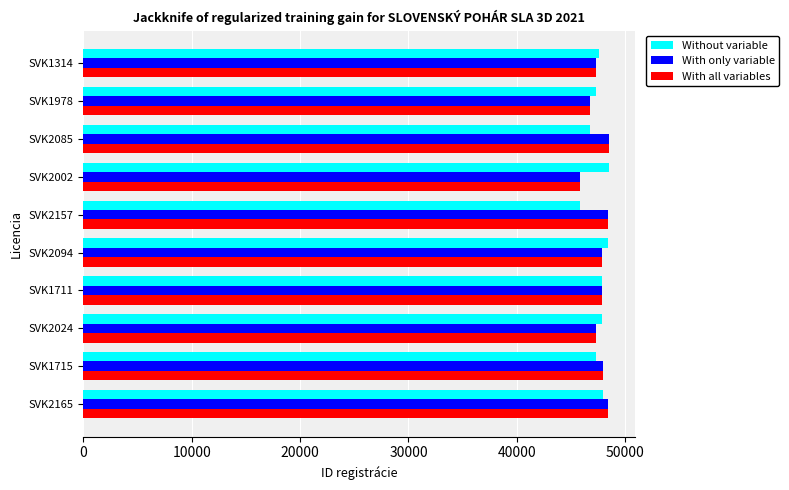

What is the sum of all With all variables values?

476114